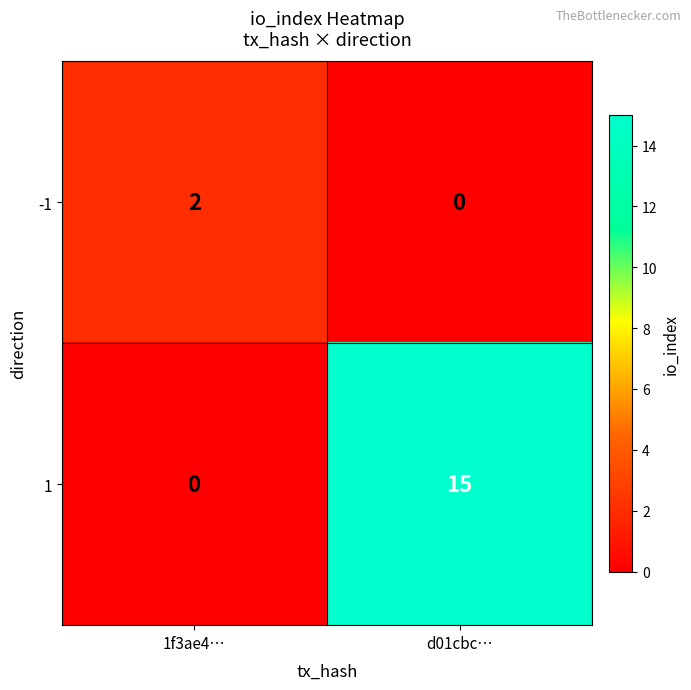

What is the difference between the highest and lowest values at 1f3ae4…?

2